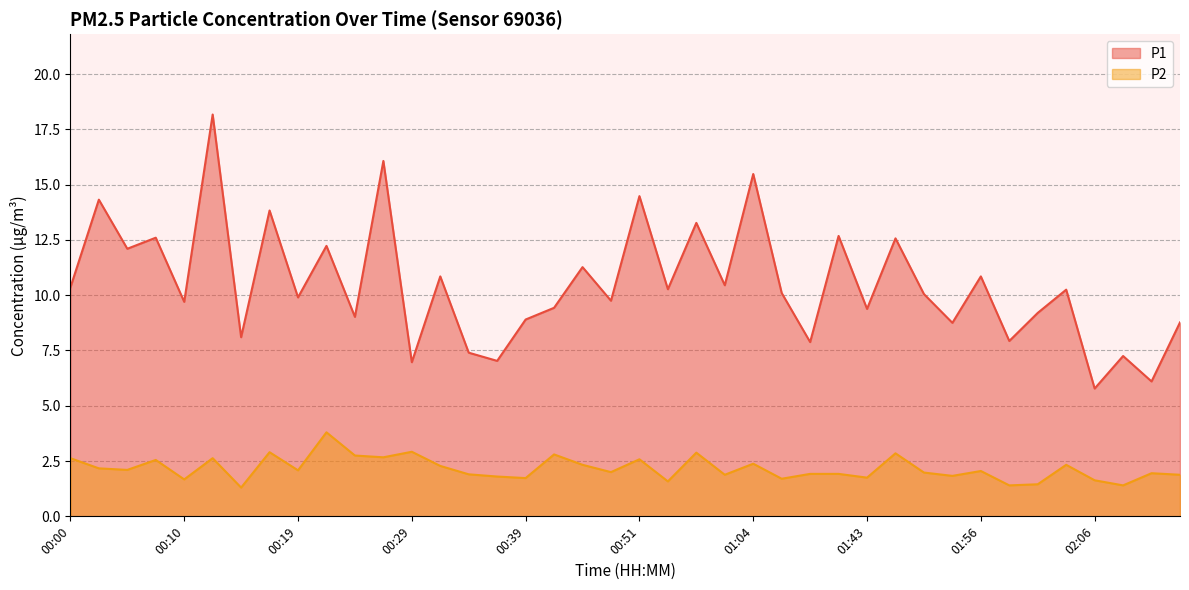

True or false: P2 has a value of 2.1 at 02:08.

False